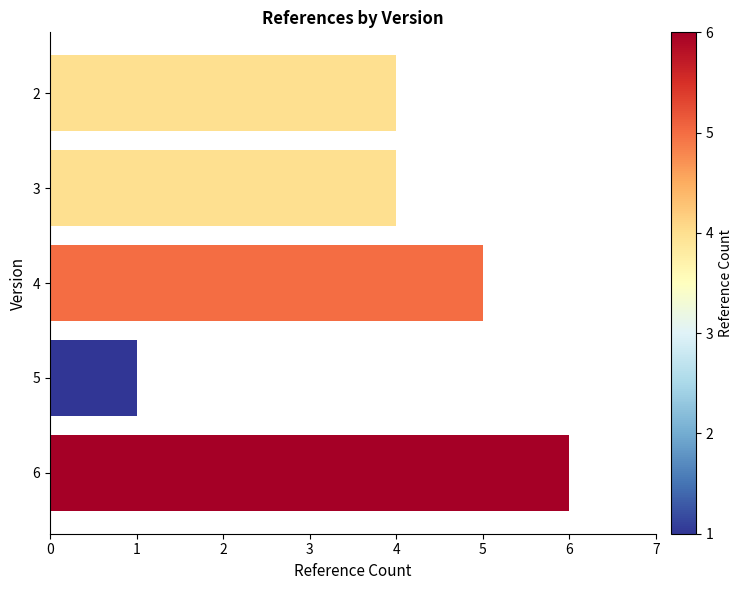

Reading top to bottom, extract all data points from this chart.

4	4	5	1	6